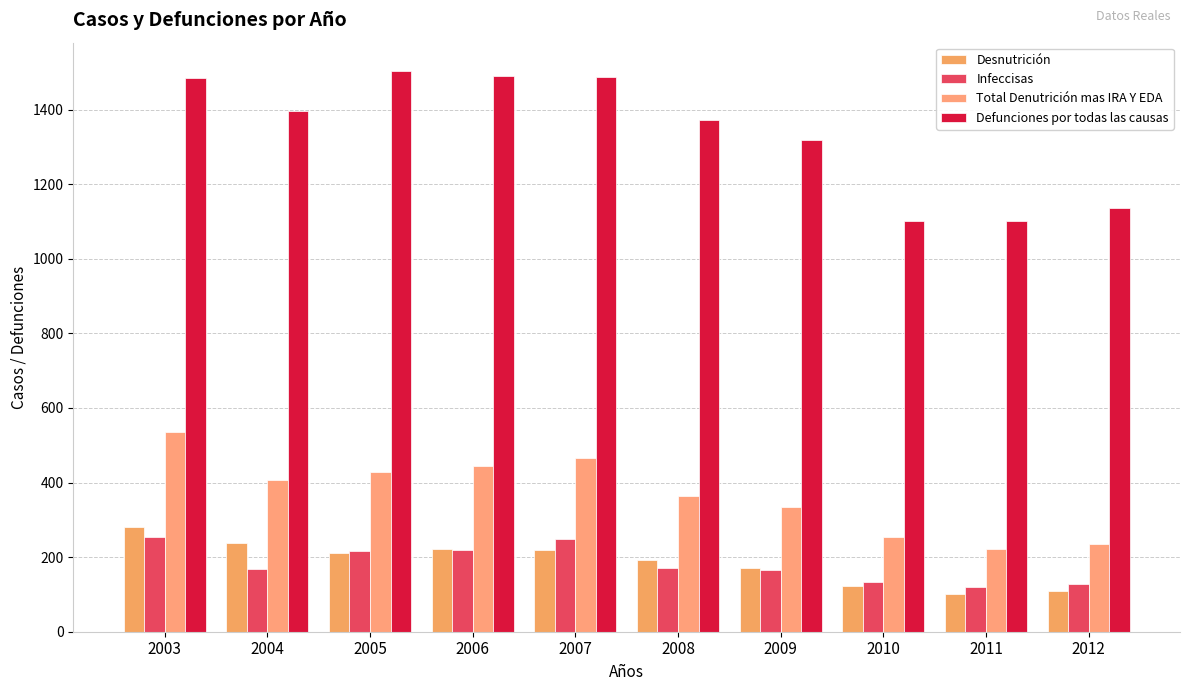

Count the number of data series in this chart.

4